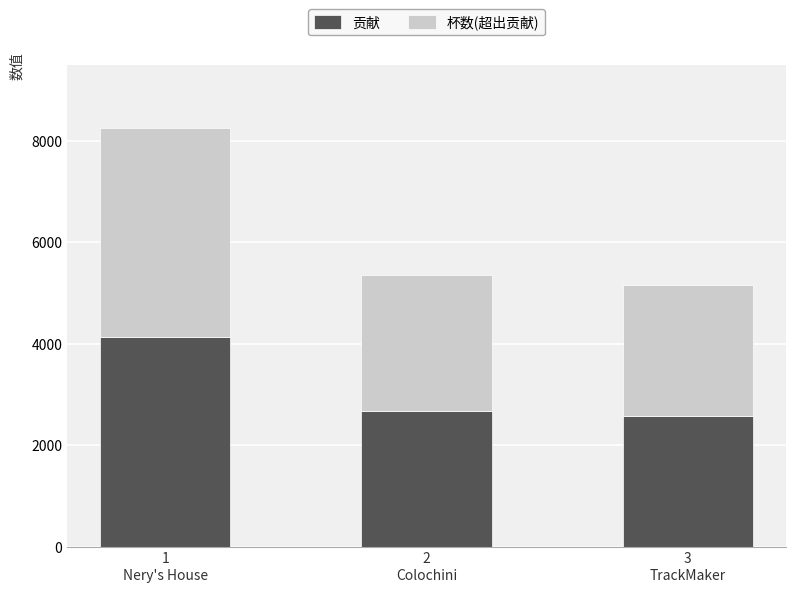

What is the difference between the maximum and second lowest values in the 贡献 series?

1445